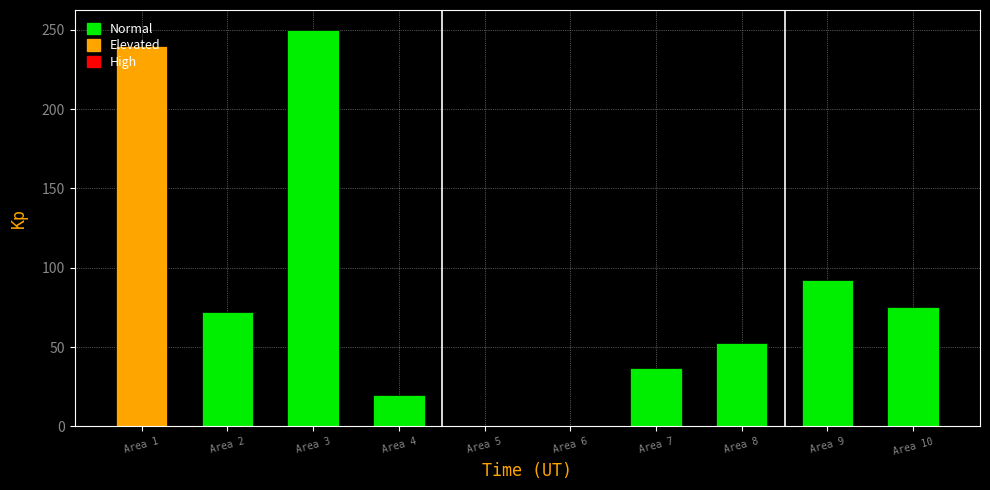

What is the change in value from Area 1 to Area 10?

-165.0